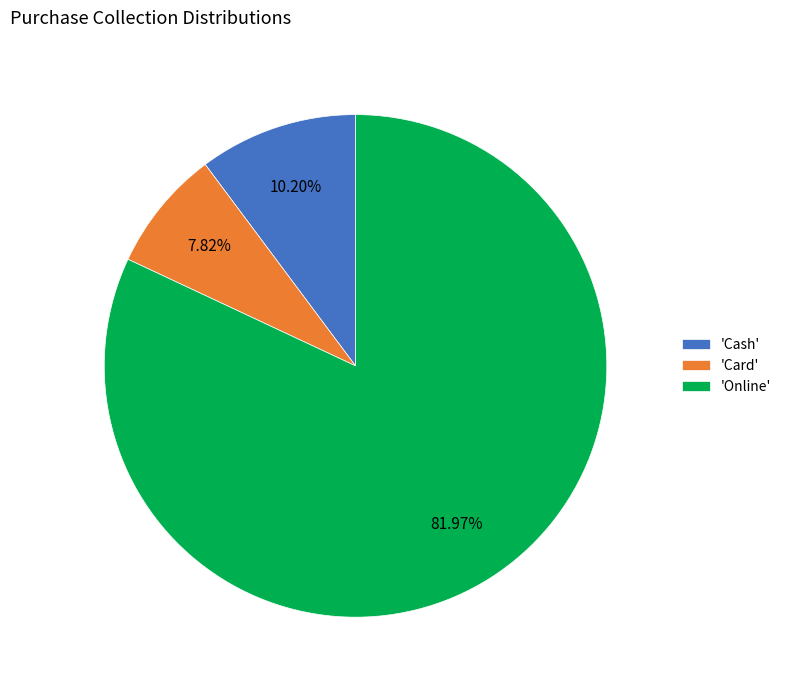

Do 'Online' and 'Card' together represent more than half of the pie?

Yes